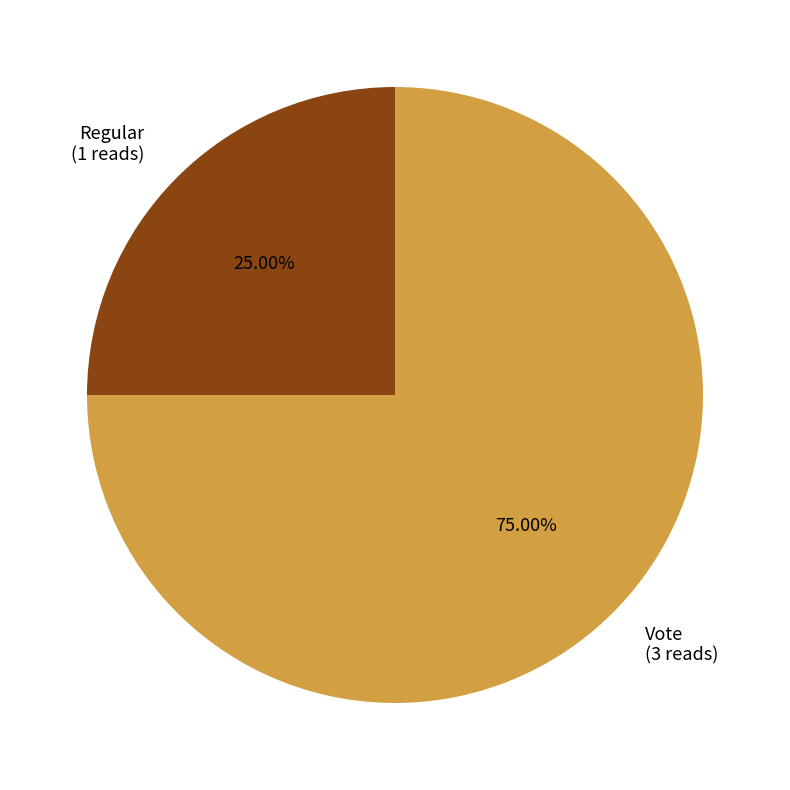

What is the smallest slice in the pie chart?

Regular